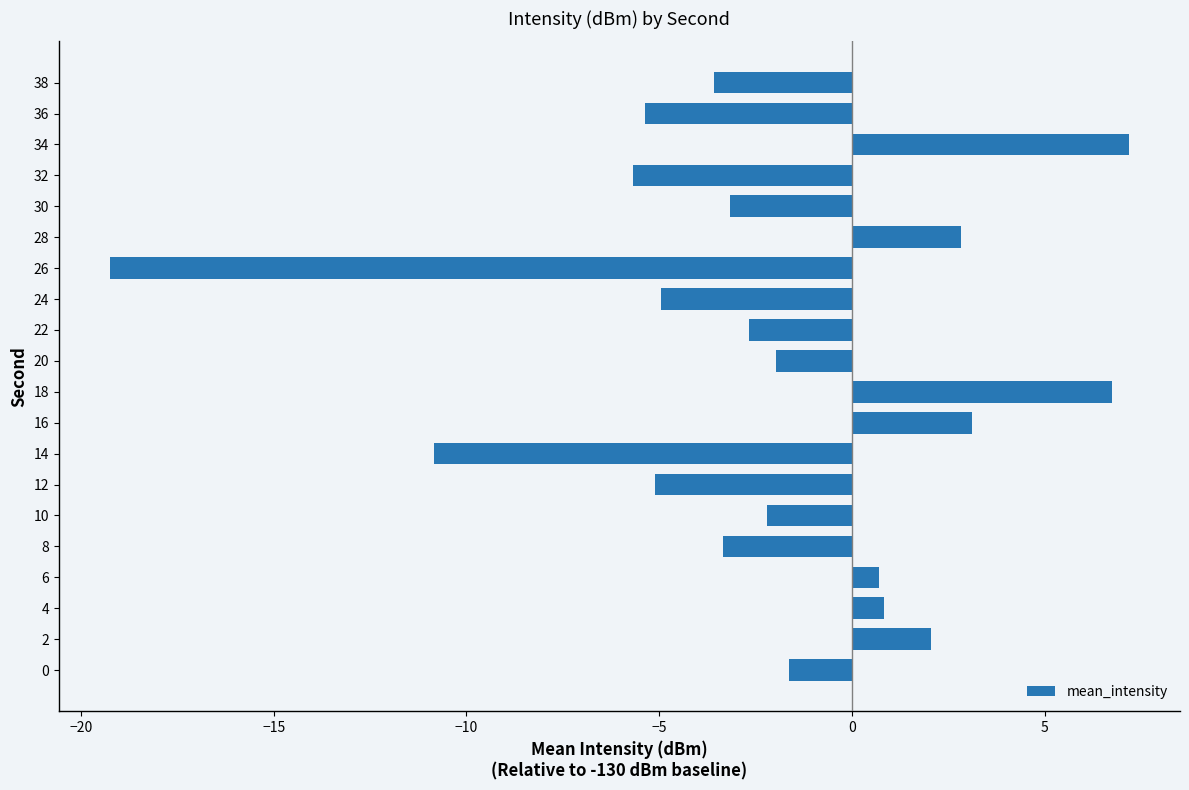

Which label corresponds to the largest value in the chart?

34